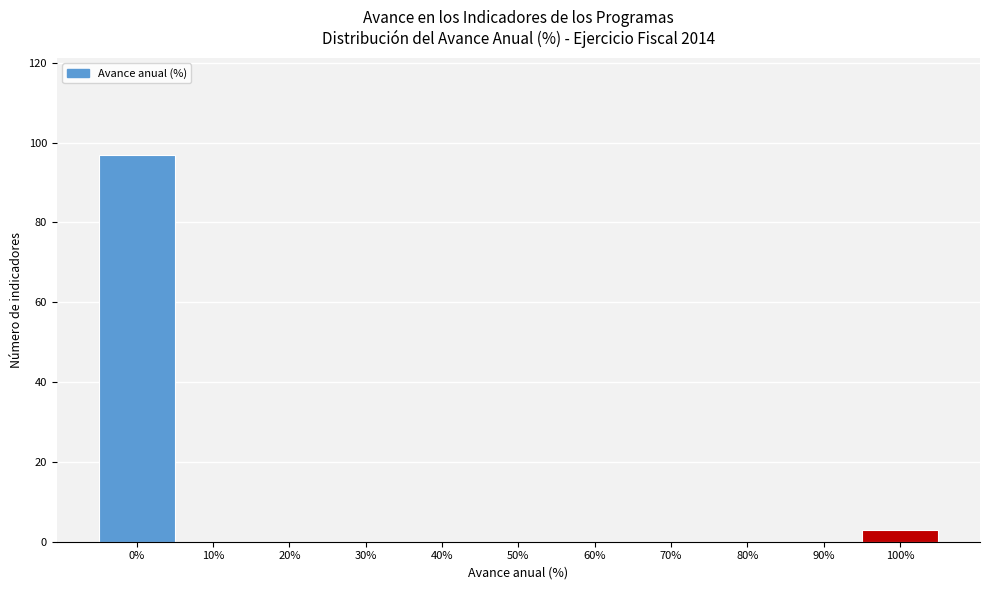

Reading left to right, what are all the values shown in this chart?

0%=97	10%=0	20%=0	30%=0	40%=0	50%=0	60%=0	70%=0	80%=0	90%=0	100%=3